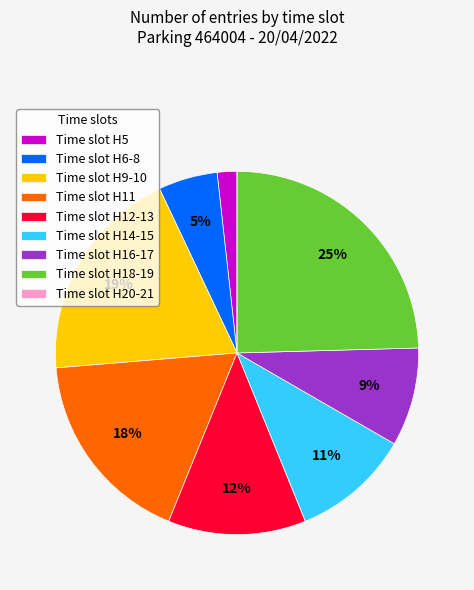

Do Time slot H14-15 and Time slot H11 together represent more than half of the pie?

No